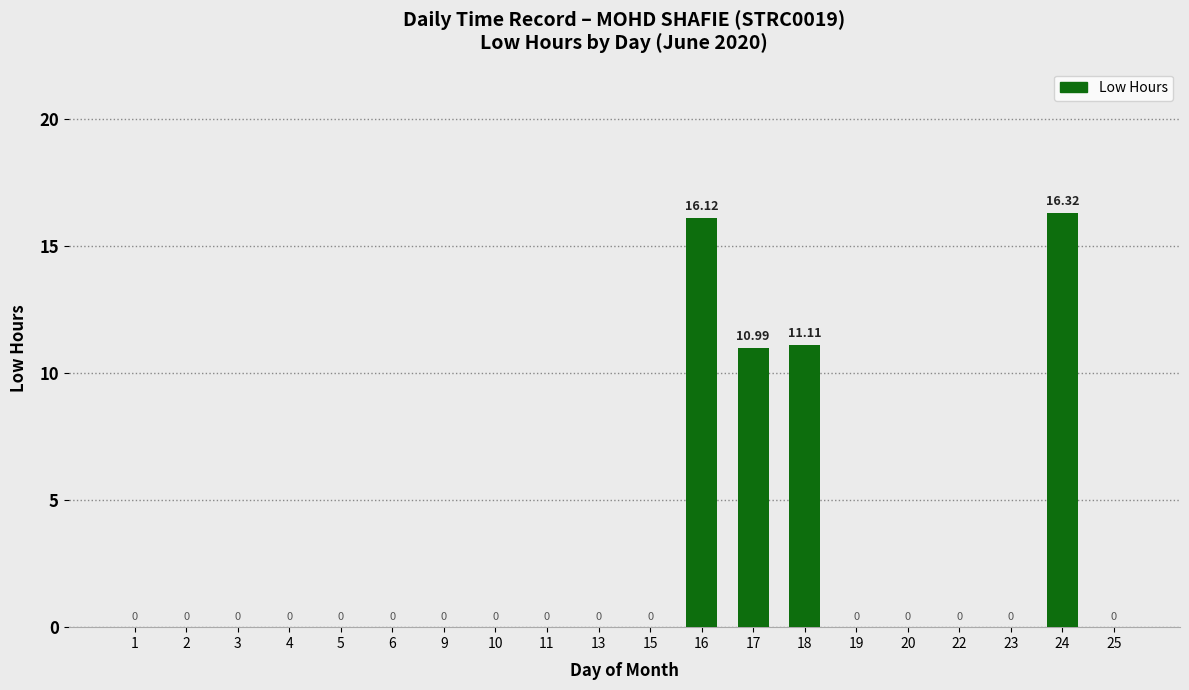

The value at 20 is 5.4. True or false?

False